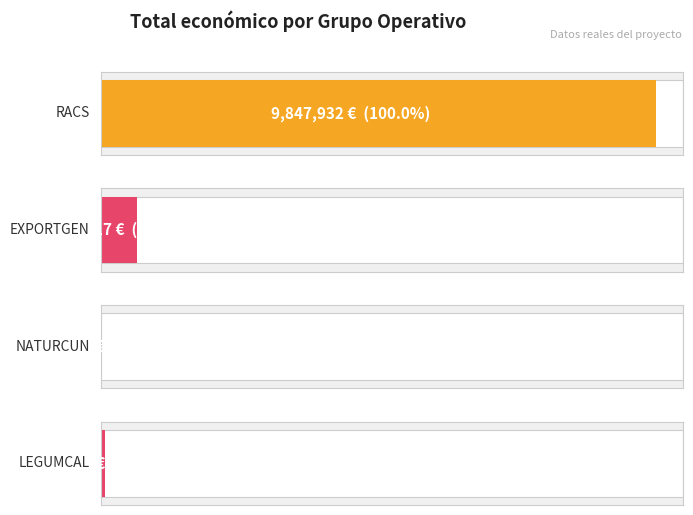

The chart shows a value of 64630 at LEGUMCAL. True or false?

True